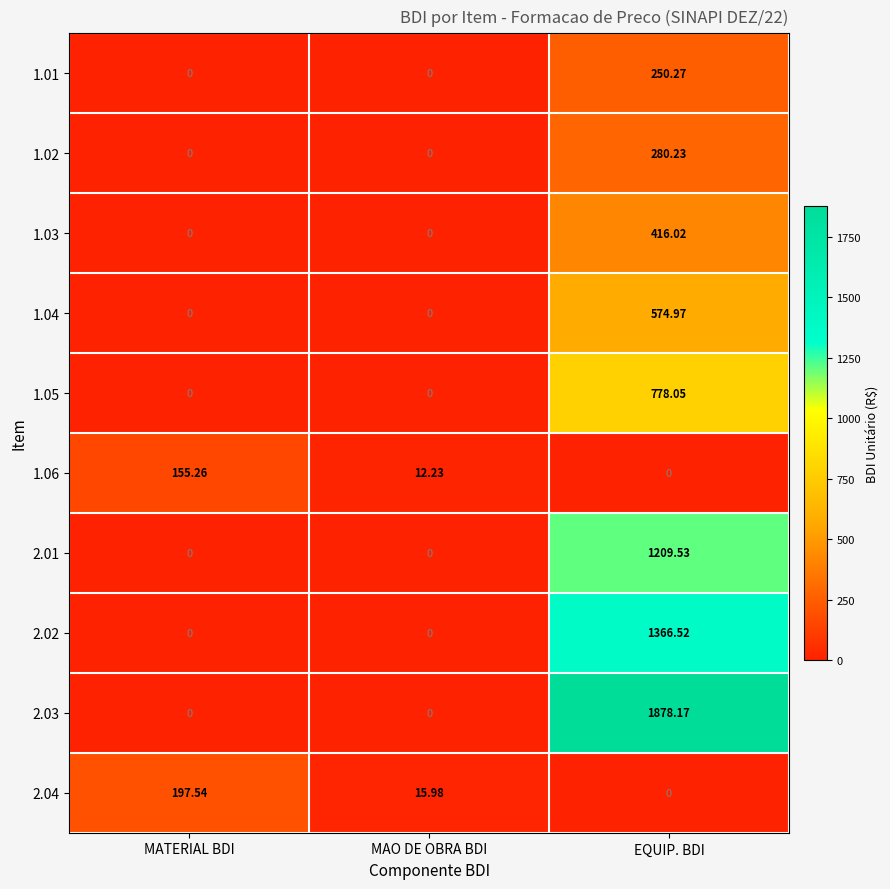

Where does the 2.04 series first go above 15?

MATERIAL BDI